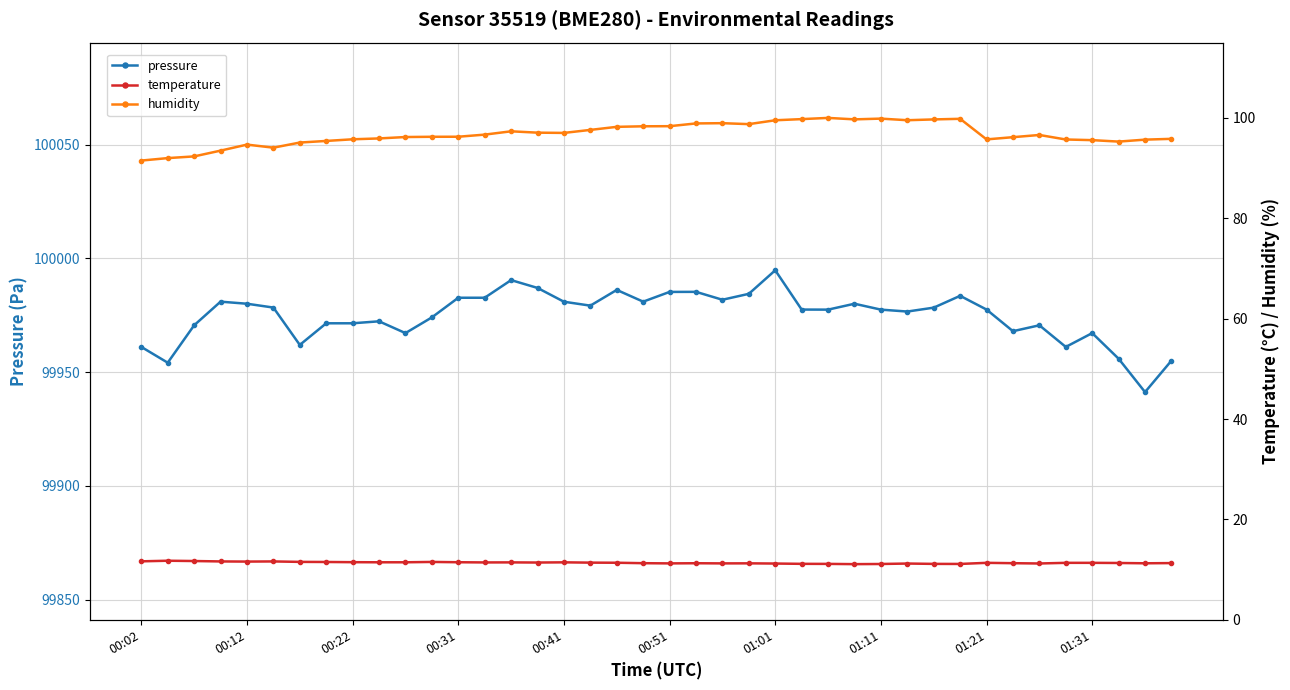

The value of temperature at 38 is 11.2. True or false?

True